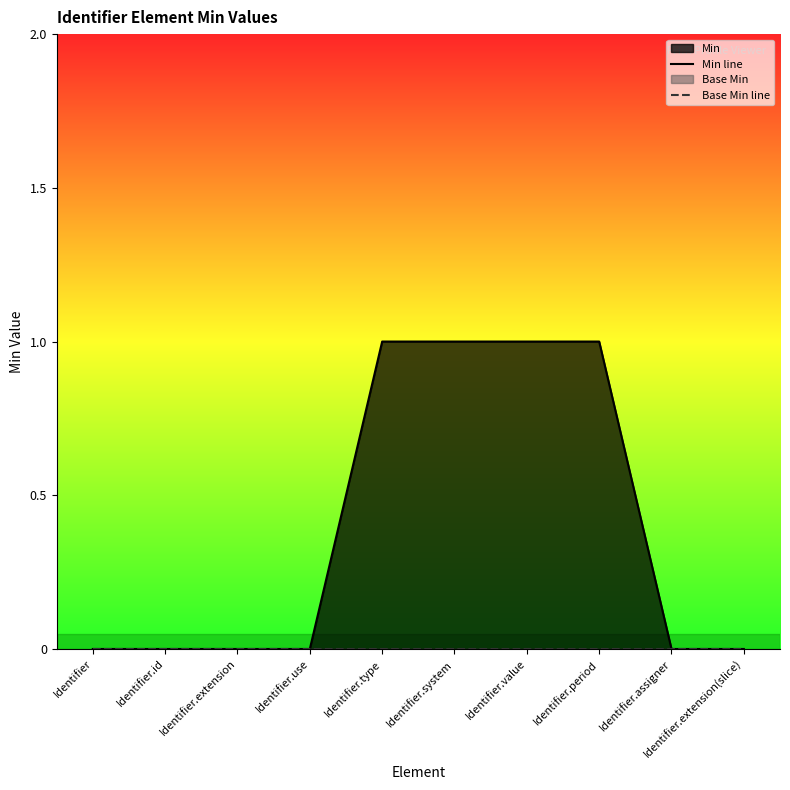

True or false: Min line has more than 2 interior local peaks.

False